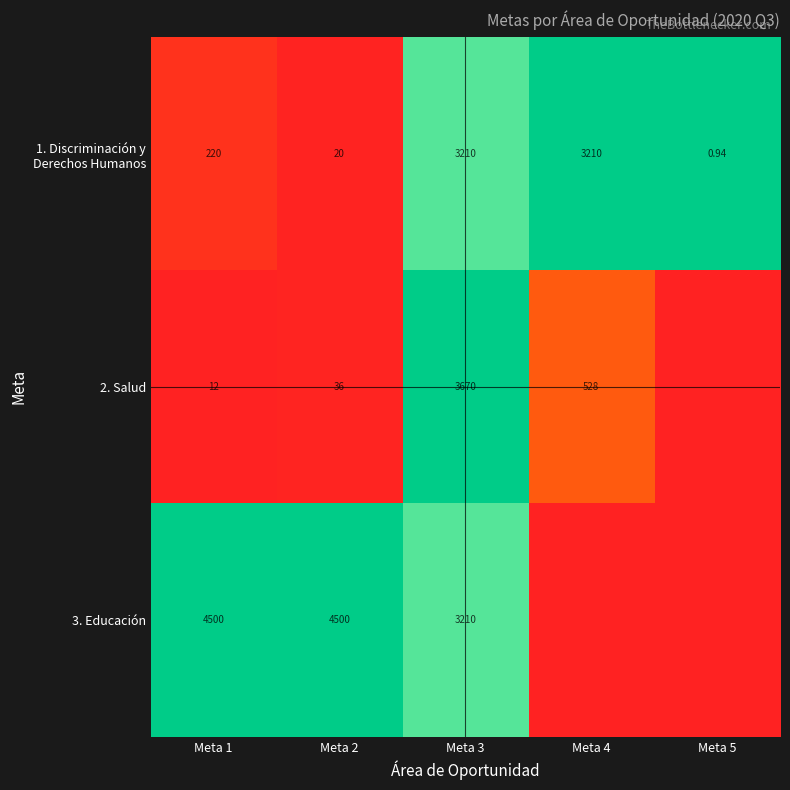

At how many categories does at least one series exceed 0?

5